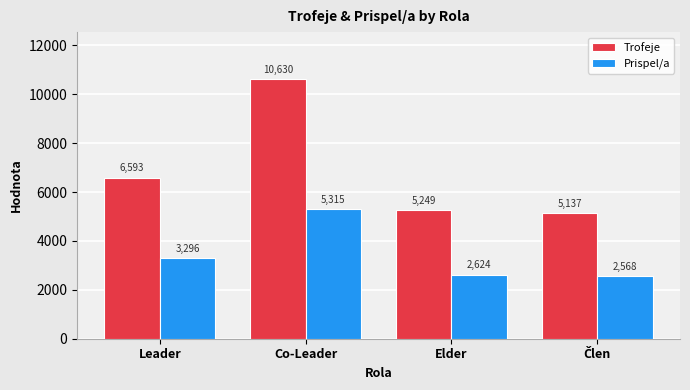

Reading right to left, what are all the values shown in this chart?

Trofeje: 5137	5249	10630	6593
Prispel/a: 2568	2624	5315	3296